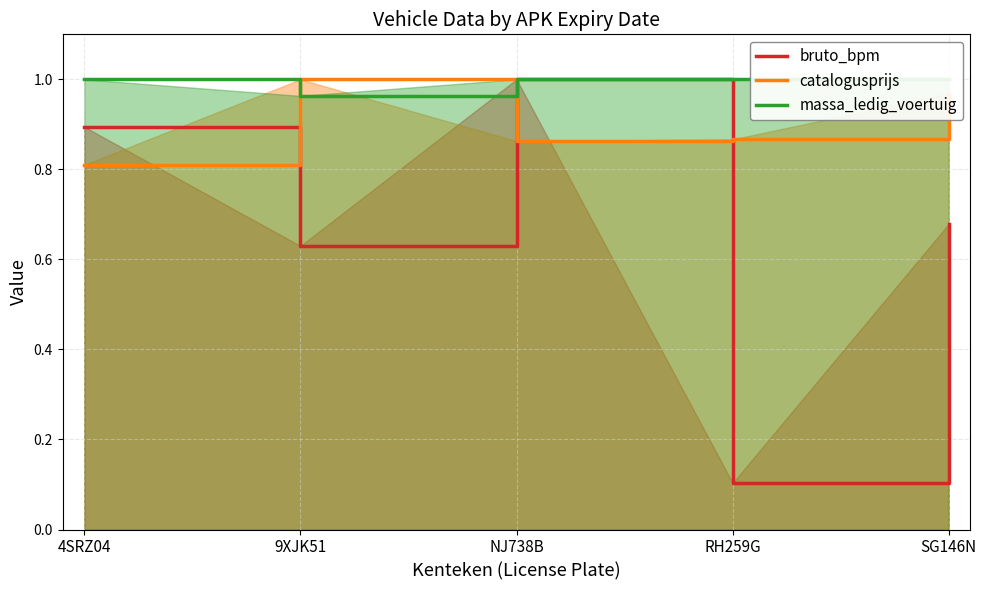

Reading left to right, list all the values displayed in this chart.

bruto_bpm: 0.9	0.6	1.0	0.1	0.7
catalogusprijs: 0.8	1.0	0.9	0.9	1.0
massa_ledig_voertuig: 1.0	1.0	1.0	1.0	1.0